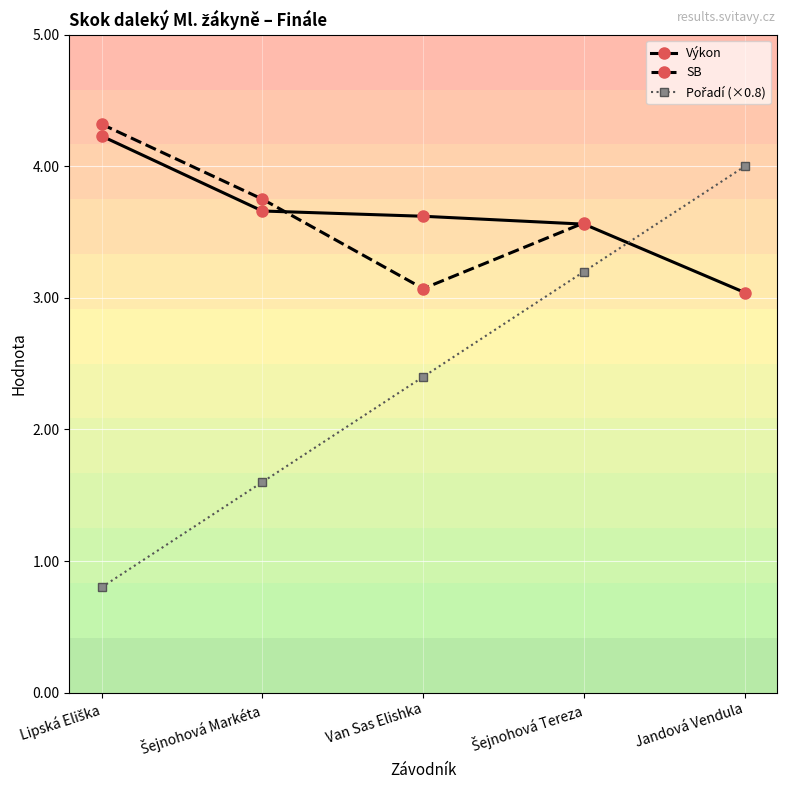

What is the sum of the Výkon values at Van Sas Elishka and Šejnohová Markéta?

7.3